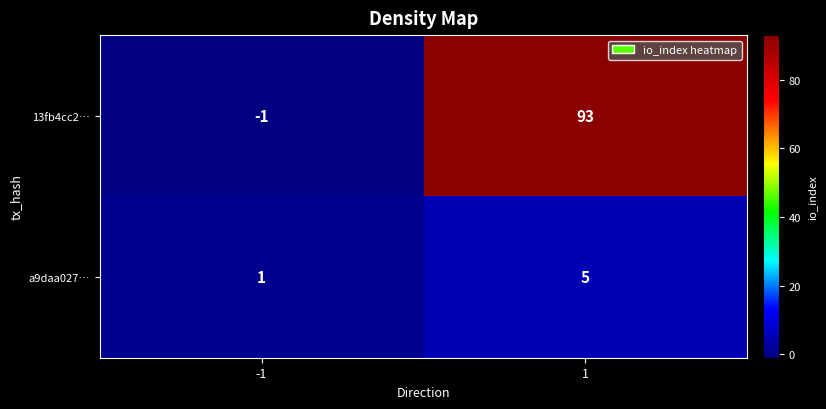

How many series are shown in this chart?

2